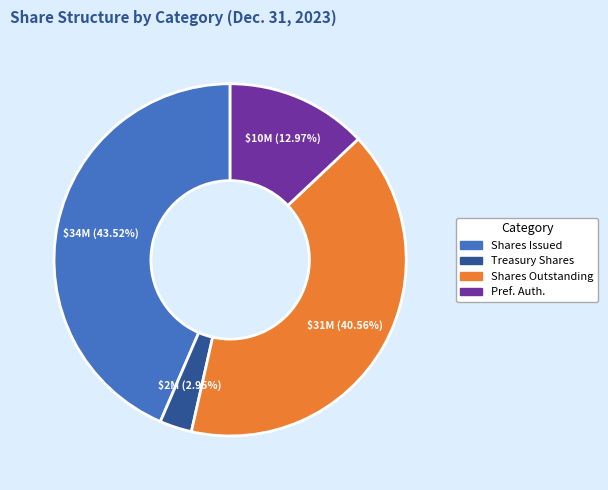

Does any single category account for the majority?

No